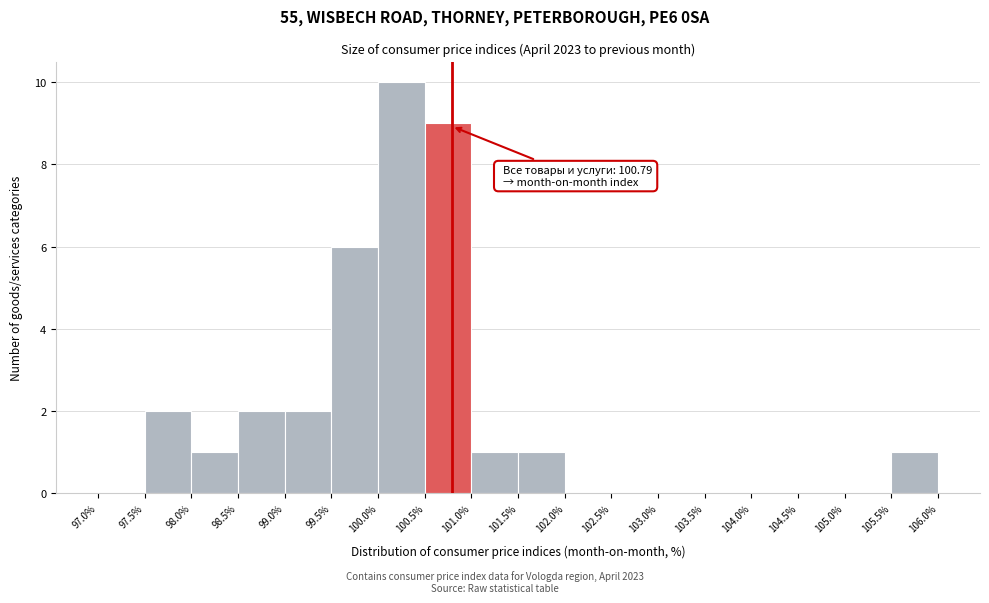

Which range on the x-axis has the tallest bar?

100.0% to 100.5%